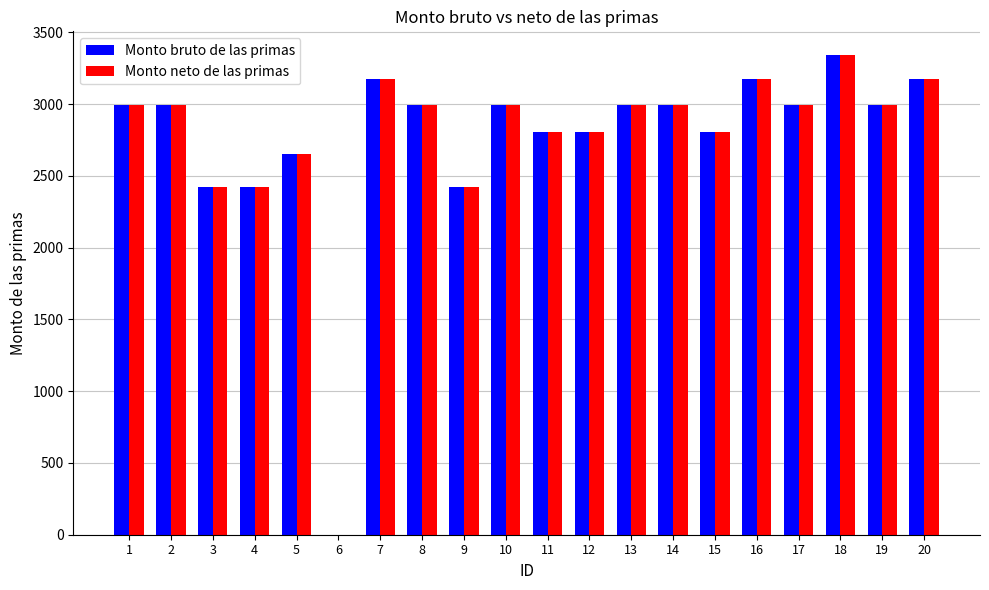

Is the value of Monto bruto de las primas at 18 greater than the value of Monto neto de las primas at 11?

Yes